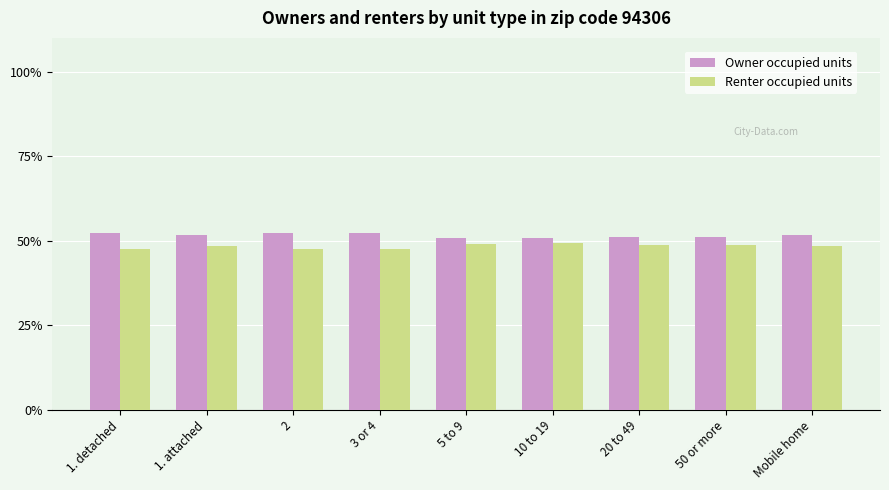

What is the difference between the highest and lowest values at 2?

4.8